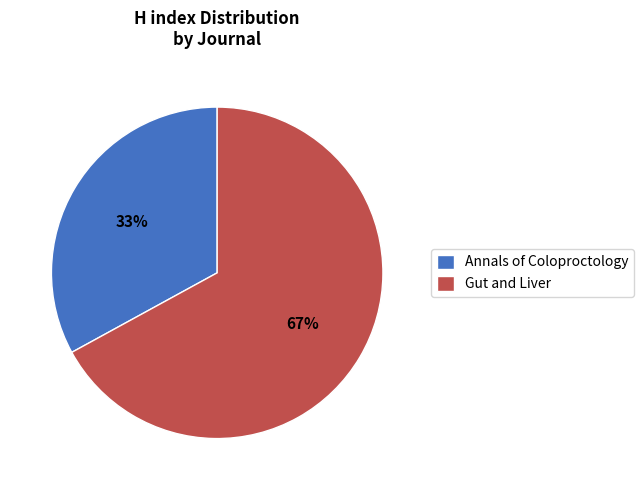

Do Annals of Coloproctology and Gut and Liver together represent more than half of the pie?

Yes